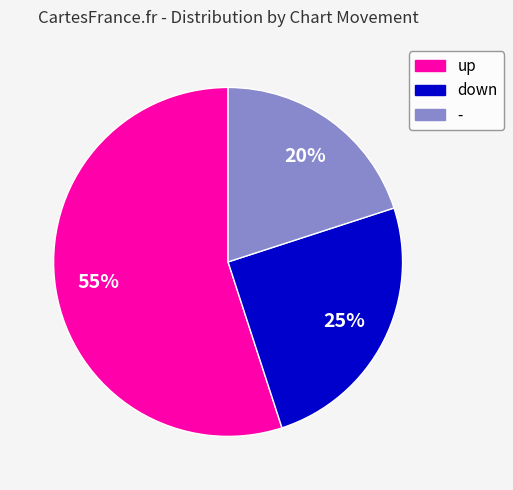

Between - and down, which is larger?

down